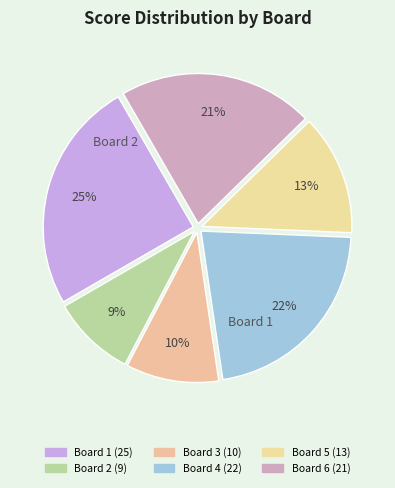

How many segments does this pie chart have?

6